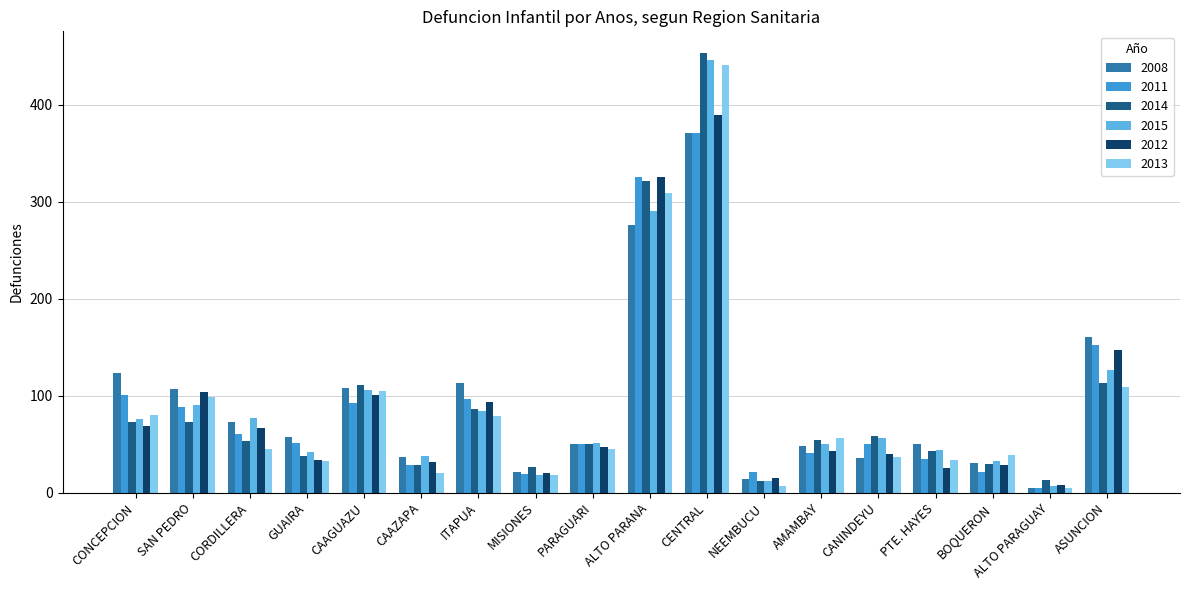

Is it true that 2013 equals 441 at CENTRAL?

True